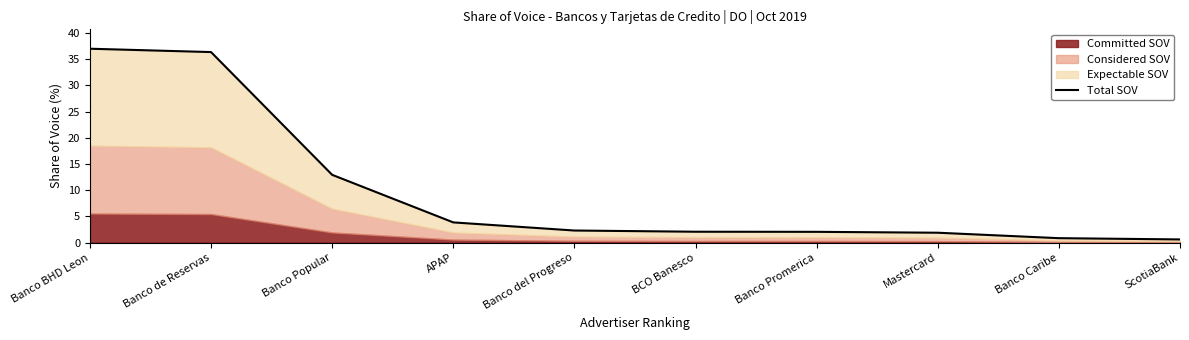

Reading right to left, transcribe all the data shown in this chart.

ScotiaBank=0.6	Banco Caribe=0.8	Mastercard=1.9	Banco Promerica=2.1	BCO Banesco=2.1	Banco del Progreso=2.3	APAP=3.9	Banco Popular=12.9	Banco de Reservas=36.4	Banco BHD Leon=37.0